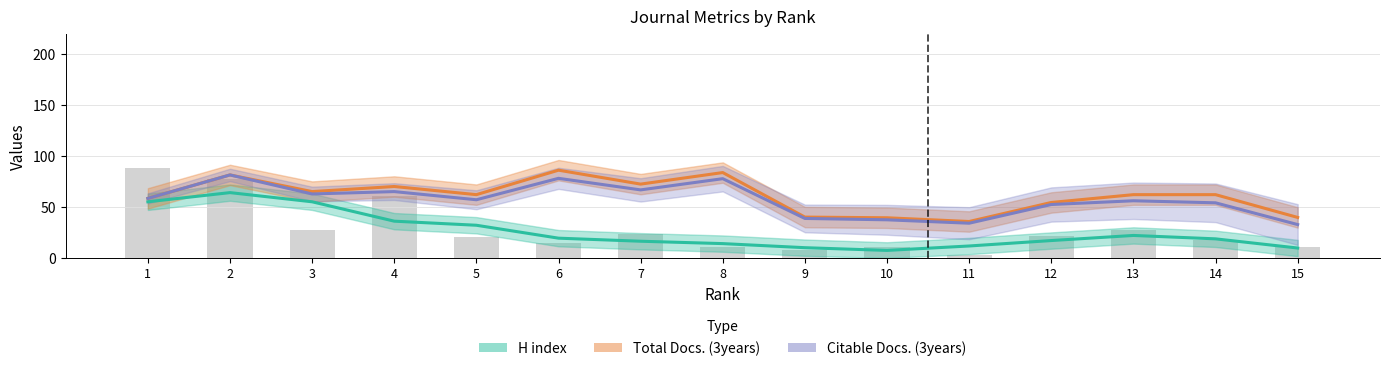

Which has a higher value, 9 or 5?

5